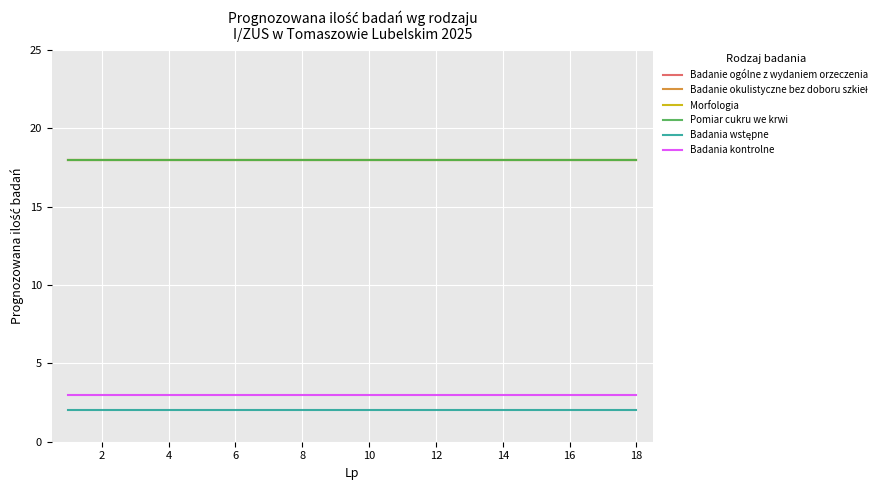

Does the chart have visible grid lines?

Yes